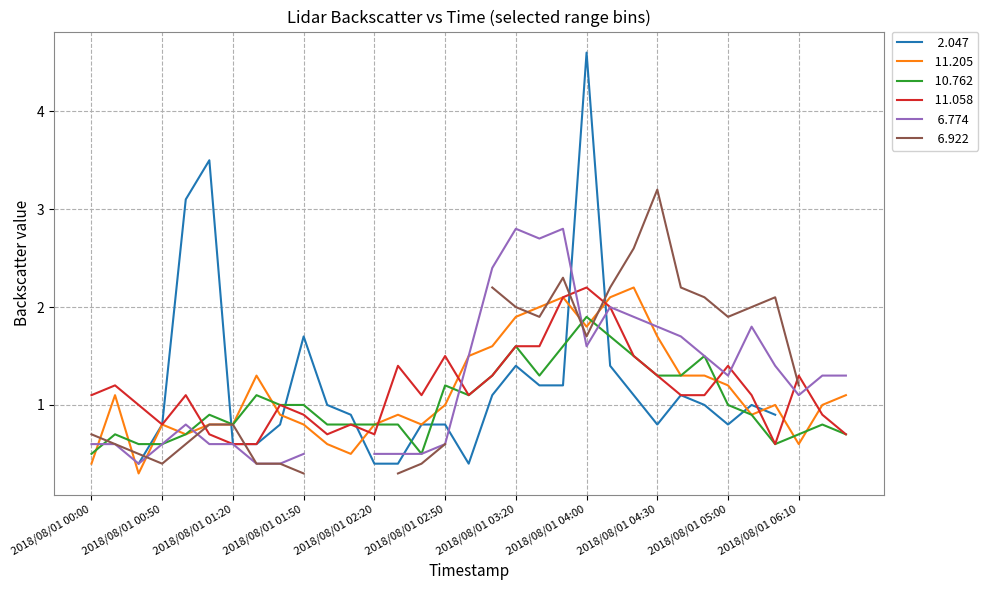

What position from the left is 2018/08/01 02:10?

12